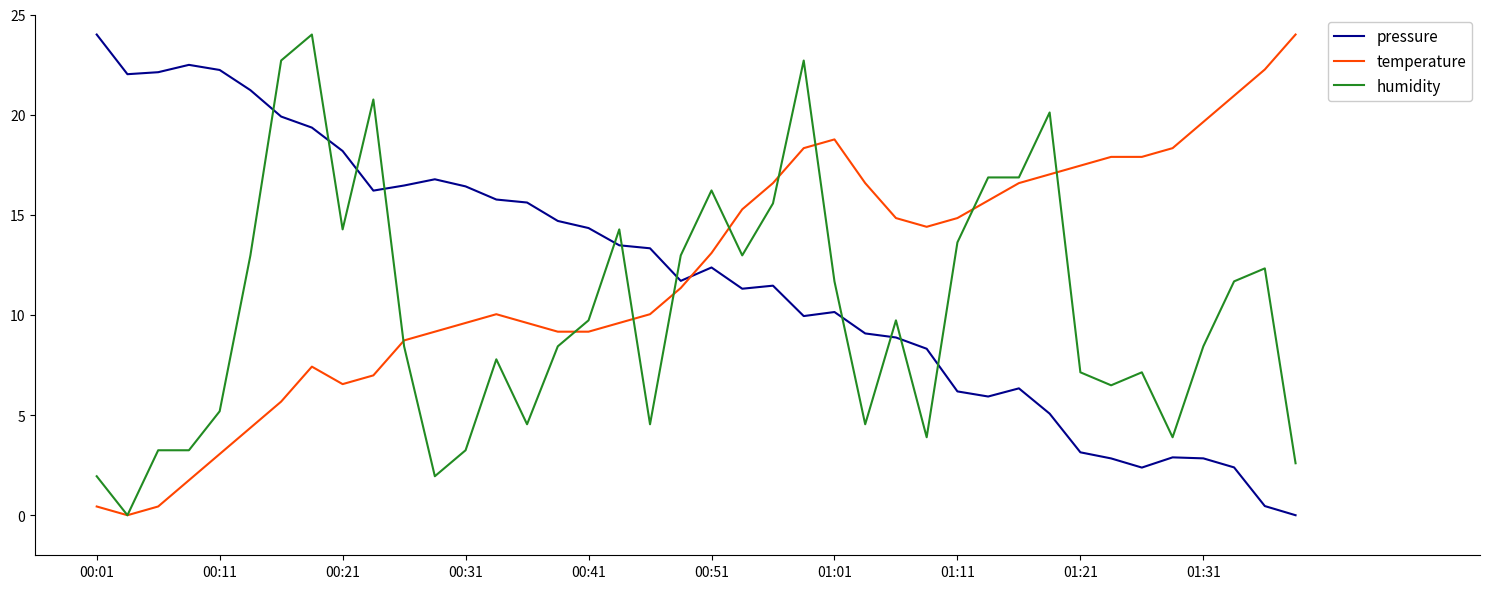

Which series ends up on top after the final intersection of pressure and humidity?

humidity